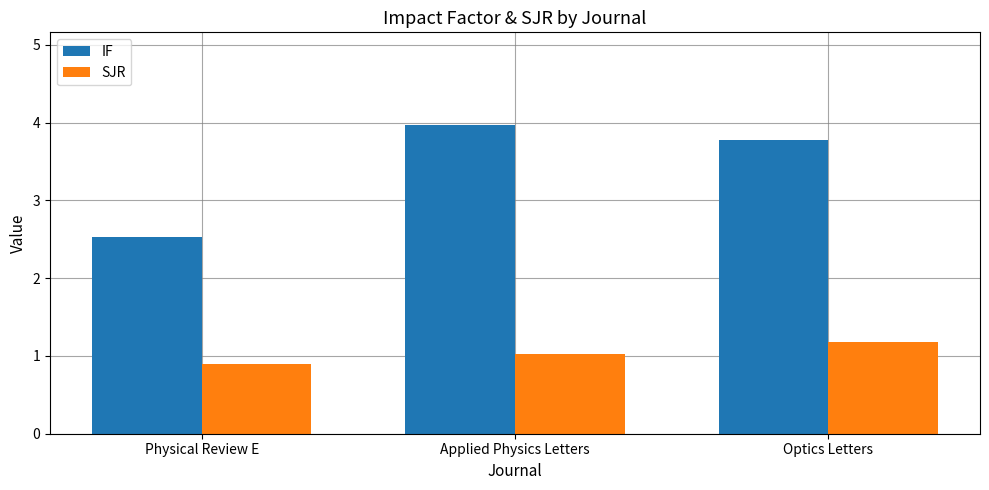

Count the number of data series in this chart.

2